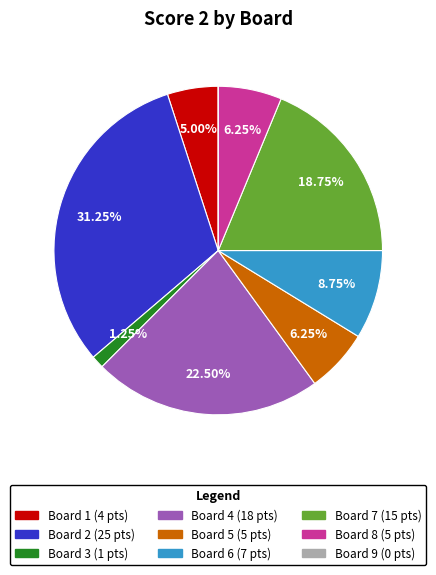

To the nearest percent, what is the difference between the largest and smallest slice percentages?

31%